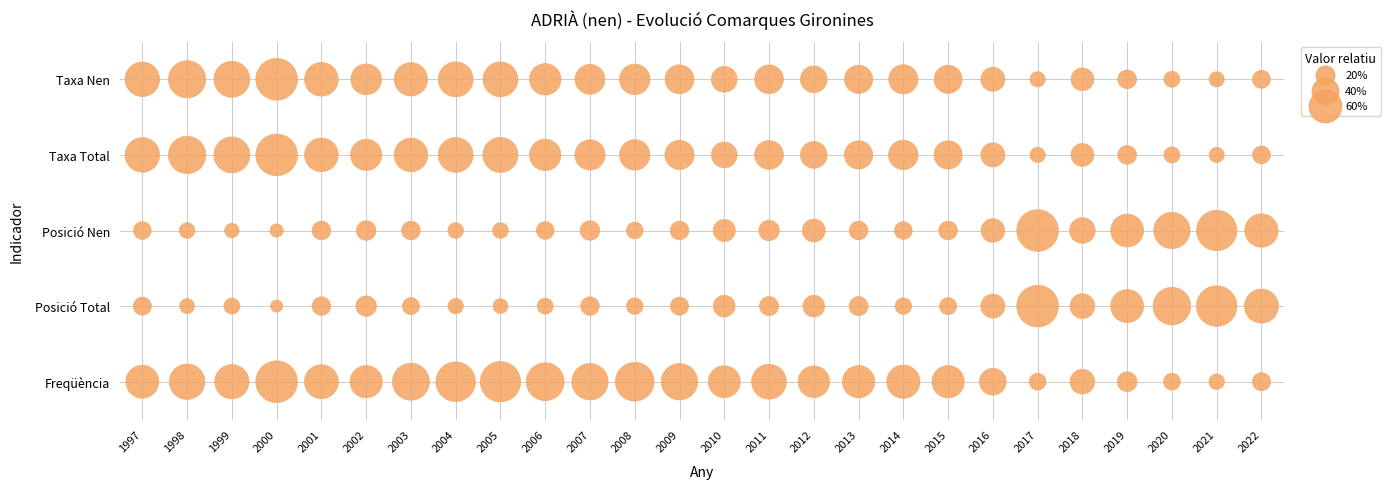

The Taxa Nen series shows 4 at 2022. True or false?

True